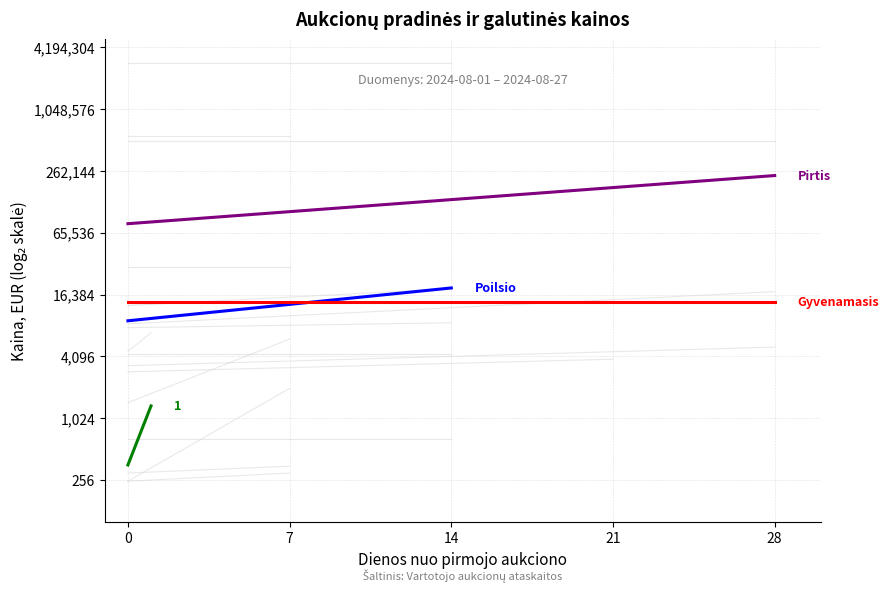

Is this an area chart (filled region under the line)?

No